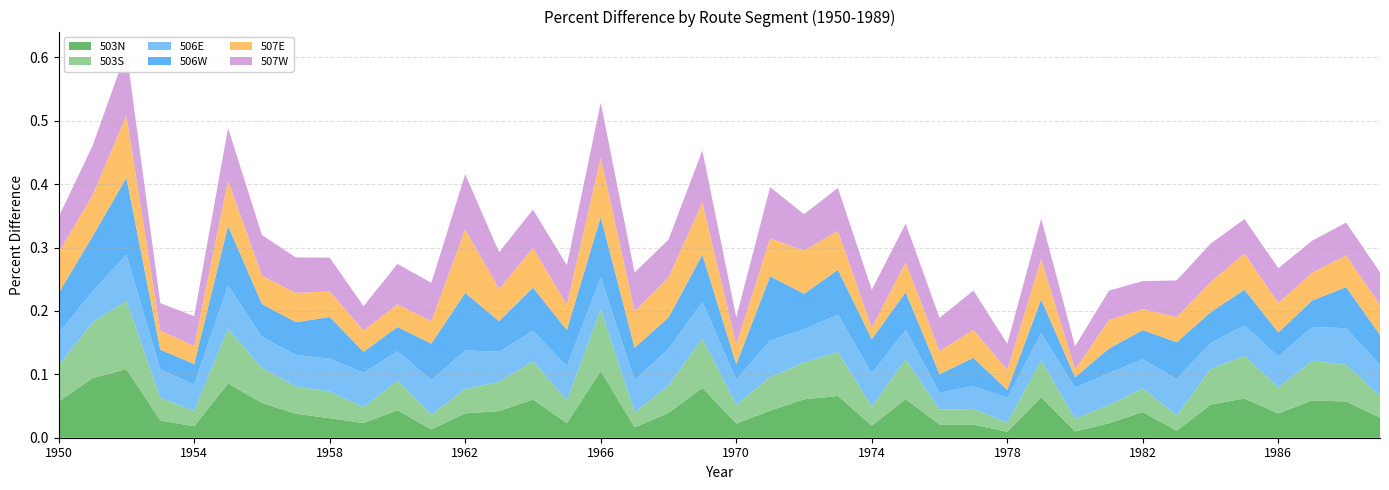

Reading right to left, extract all data points from this chart.

503N: 1989=0.0	1988=0.1	1987=0.1	1986=0.0	1985=0.1	1984=0.1	1983=0.0	1982=0.0	1981=0.0	1980=0.0	1979=0.1	1978=0.0	1977=0.0	1976=0.0	1975=0.1	1974=0.0	1973=0.1	1972=0.1	1971=0.0	1970=0.0	1969=0.1	1968=0.0	1967=0.0	1966=0.1	1965=0.0	1964=0.1	1963=0.0	1962=0.0	1961=0.0	1960=0.0	1959=0.0	1958=0.0	1957=0.0	1956=0.1	1955=0.1	1954=0.0	1953=0.0	1952=0.1	1951=0.1	1950=0.1
503S: 1989=0.0	1988=0.1	1987=0.1	1986=0.0	1985=0.1	1984=0.1	1983=0.0	1982=0.0	1981=0.0	1980=0.0	1979=0.1	1978=0.0	1977=0.0	1976=0.0	1975=0.1	1974=0.0	1973=0.1	1972=0.1	1971=0.1	1970=0.0	1969=0.1	1968=0.0	1967=0.0	1966=0.1	1965=0.0	1964=0.1	1963=0.0	1962=0.0	1961=0.0	1960=0.0	1959=0.0	1958=0.0	1957=0.0	1956=0.1	1955=0.1	1954=0.0	1953=0.0	1952=0.1	1951=0.1	1950=0.1
506E: 1989=0.0	1988=0.1	1987=0.1	1986=0.0	1985=0.0	1984=0.0	1983=0.1	1982=0.0	1981=0.1	1980=0.0	1979=0.0	1978=0.0	1977=0.0	1976=0.0	1975=0.0	1974=0.1	1973=0.1	1972=0.1	1971=0.1	1970=0.0	1969=0.1	1968=0.1	1967=0.1	1966=0.1	1965=0.1	1964=0.0	1963=0.0	1962=0.1	1961=0.1	1960=0.0	1959=0.1	1958=0.1	1957=0.0	1956=0.0	1955=0.1	1954=0.0	1953=0.0	1952=0.1	1951=0.0	1950=0.1
506W: 1989=0.0	1988=0.1	1987=0.0	1986=0.0	1985=0.1	1984=0.0	1983=0.1	1982=0.0	1981=0.0	1980=0.0	1979=0.1	1978=0.0	1977=0.0	1976=0.0	1975=0.1	1974=0.1	1973=0.1	1972=0.1	1971=0.1	1970=0.0	1969=0.1	1968=0.0	1967=0.1	1966=0.1	1965=0.1	1964=0.1	1963=0.0	1962=0.1	1961=0.1	1960=0.0	1959=0.0	1958=0.1	1957=0.1	1956=0.1	1955=0.1	1954=0.0	1953=0.0	1952=0.1	1951=0.1	1950=0.1
507E: 1989=0.0	1988=0.1	1987=0.0	1986=0.0	1985=0.1	1984=0.0	1983=0.0	1982=0.0	1981=0.0	1980=0.0	1979=0.1	1978=0.0	1977=0.0	1976=0.0	1975=0.0	1974=0.0	1973=0.1	1972=0.1	1971=0.1	1970=0.0	1969=0.1	1968=0.1	1967=0.1	1966=0.1	1965=0.0	1964=0.1	1963=0.1	1962=0.1	1961=0.0	1960=0.0	1959=0.0	1958=0.0	1957=0.0	1956=0.0	1955=0.1	1954=0.0	1953=0.0	1952=0.1	1951=0.1	1950=0.1
507W: 1989=0.1	1988=0.1	1987=0.1	1986=0.1	1985=0.1	1984=0.1	1983=0.1	1982=0.0	1981=0.0	1980=0.0	1979=0.1	1978=0.0	1977=0.1	1976=0.1	1975=0.1	1974=0.1	1973=0.1	1972=0.1	1971=0.1	1970=0.0	1969=0.1	1968=0.1	1967=0.1	1966=0.1	1965=0.1	1964=0.1	1963=0.1	1962=0.1	1961=0.1	1960=0.1	1959=0.0	1958=0.1	1957=0.1	1956=0.1	1955=0.1	1954=0.0	1953=0.0	1952=0.1	1951=0.1	1950=0.1